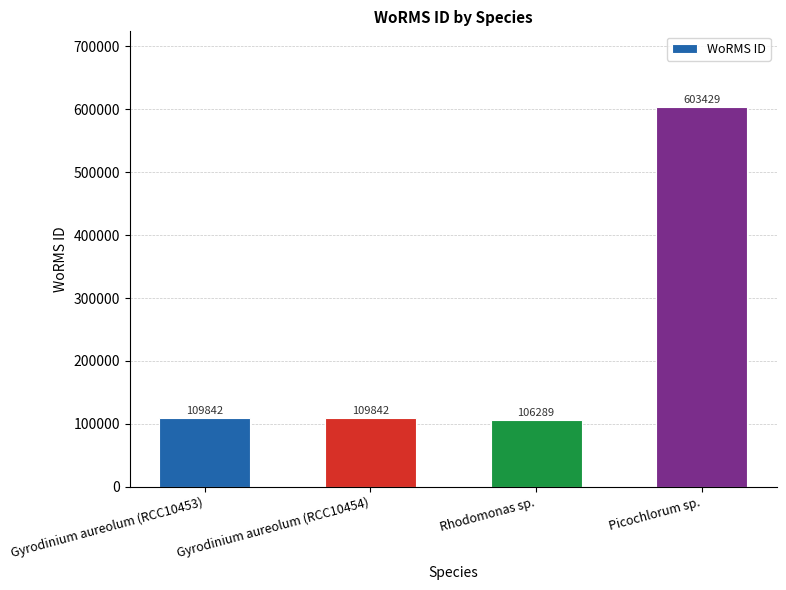

Which has a higher value, Rhodomonas sp. or Gyrodinium aureolum (RCC10454)?

Gyrodinium aureolum (RCC10454)